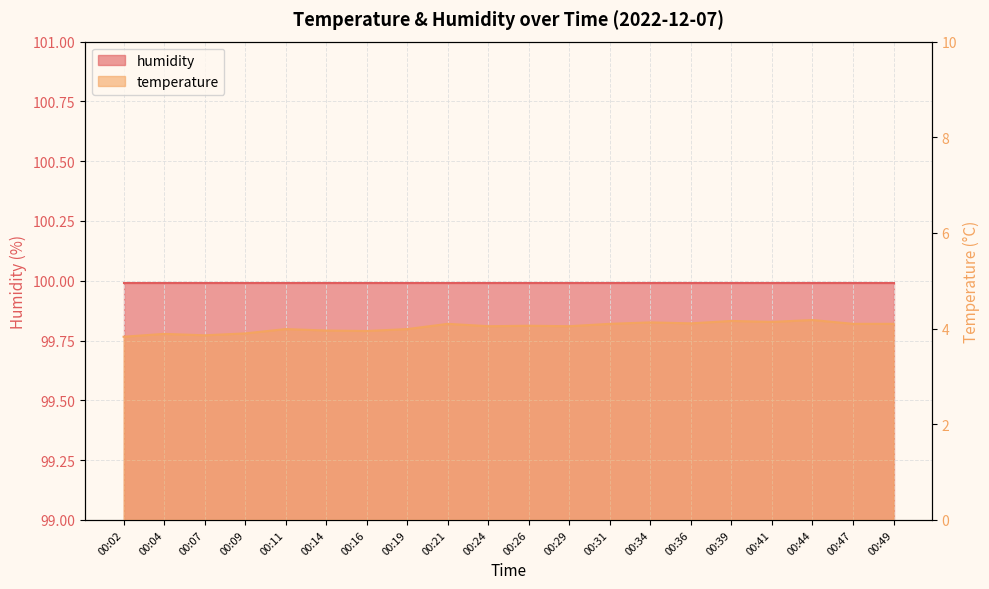

List the labels in order of value, smallest first.

00:02, 00:07, 00:04, 00:09, 00:16, 00:14, 00:11, 00:19, 00:24, 00:29, 00:26, 00:21, 00:31, 00:47, 00:49, 00:36, 00:34, 00:41, 00:39, 00:44